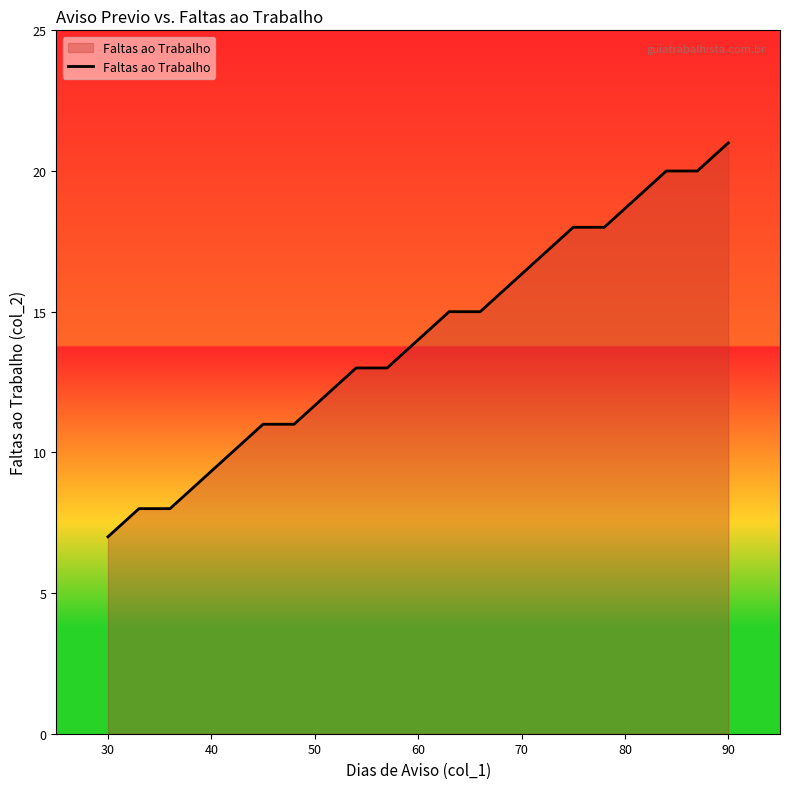

What is the smallest value displayed?

7